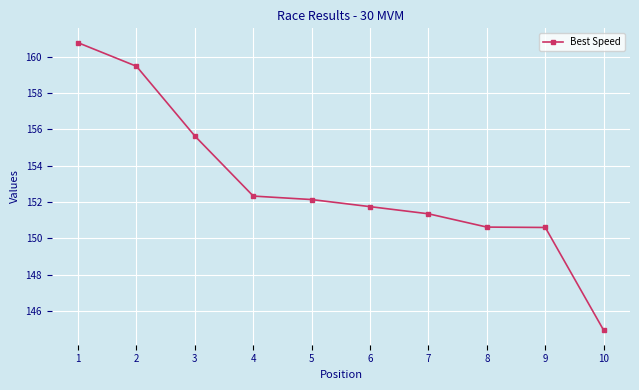

What is the smallest value displayed?

144.9